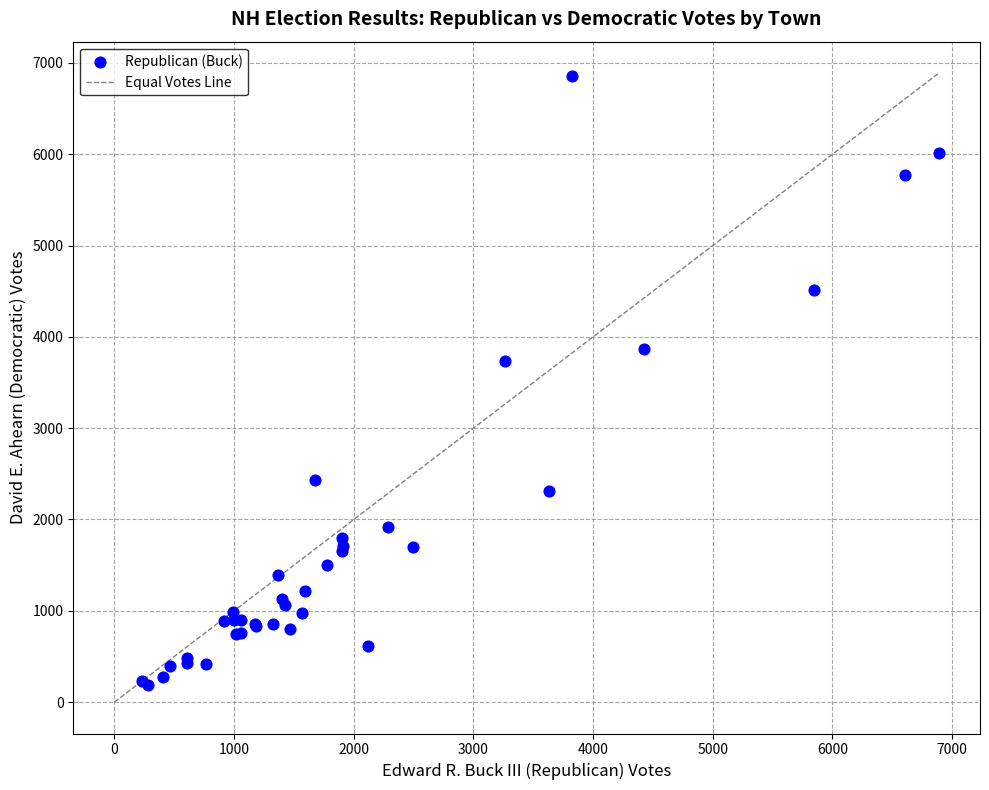

What Y value in the scatter plot is closest to 3523?

3741